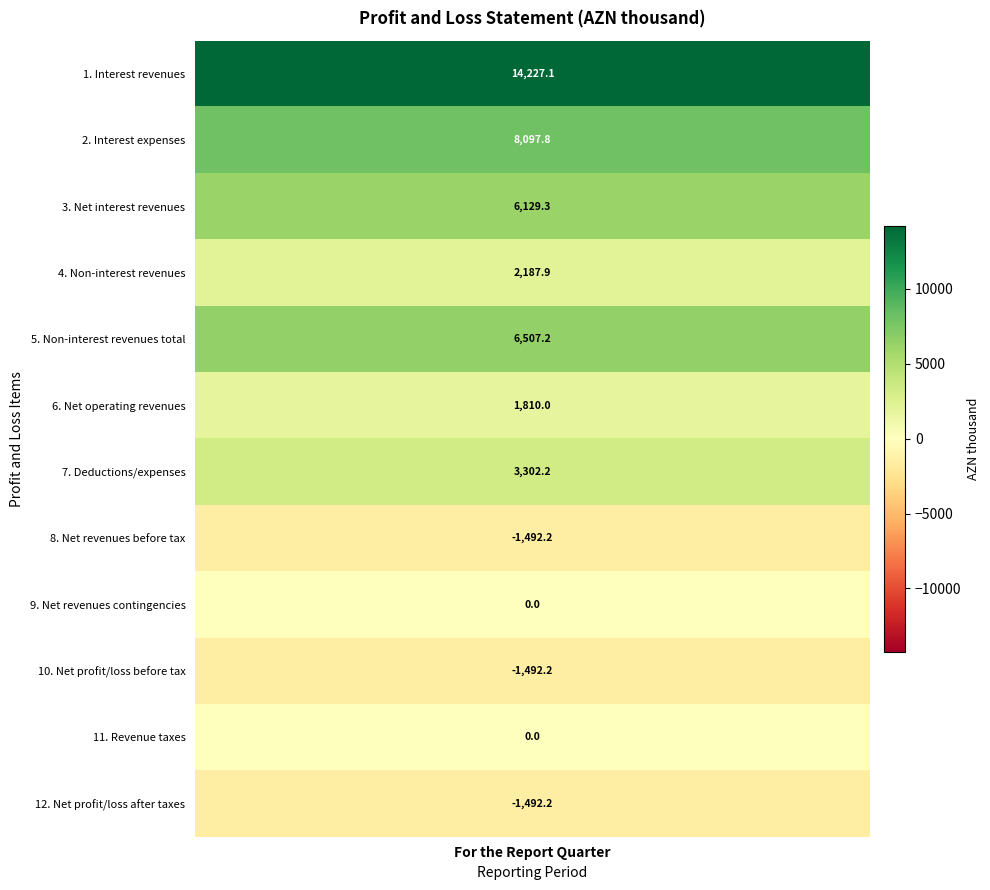

What is the greatest value displayed?

14227.1